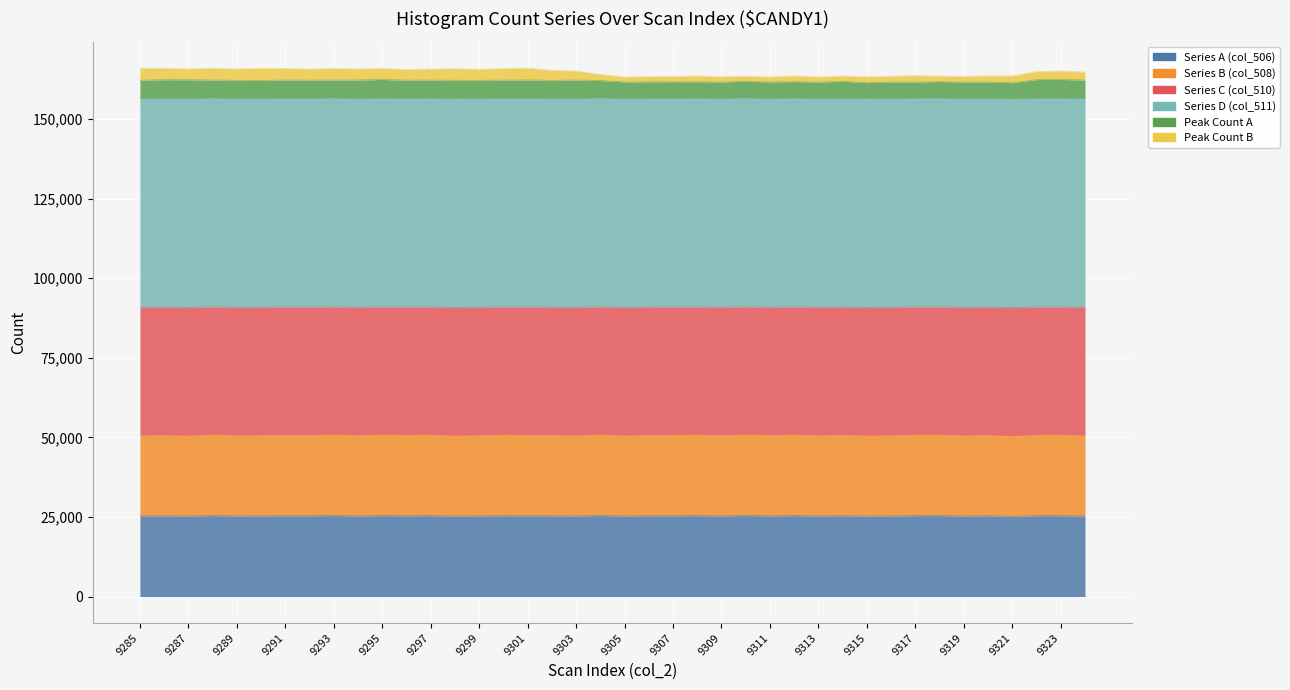

Is the value of Series C (col_510) at 9307 greater than the value of Series A (col_506) at 9322?

Yes